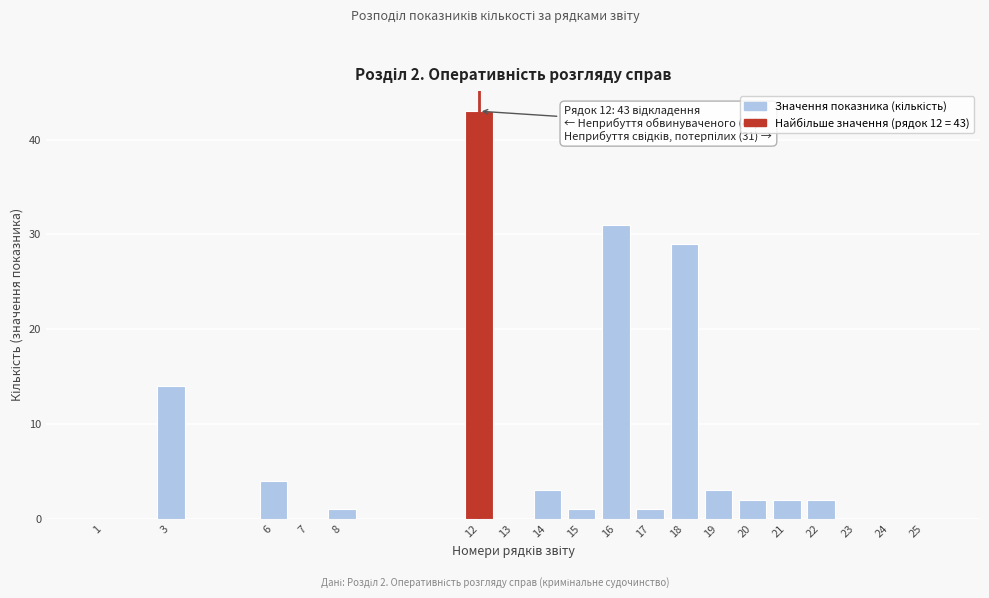

Reading left to right, extract all data points from this chart.

1=0	3=14	6=4	7=0	8=1	12=43	13=0	14=3	15=1	16=31	17=1	18=29	19=3	20=2	21=2	22=2	23=0	24=0	25=0